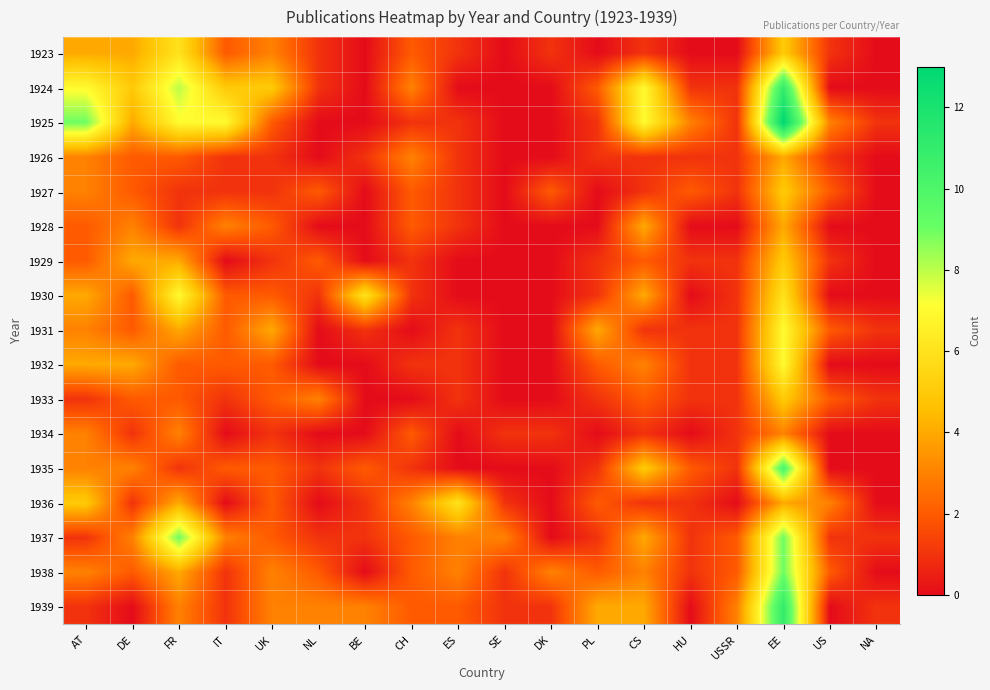

What is the difference between the highest and lowest values at NL?

3